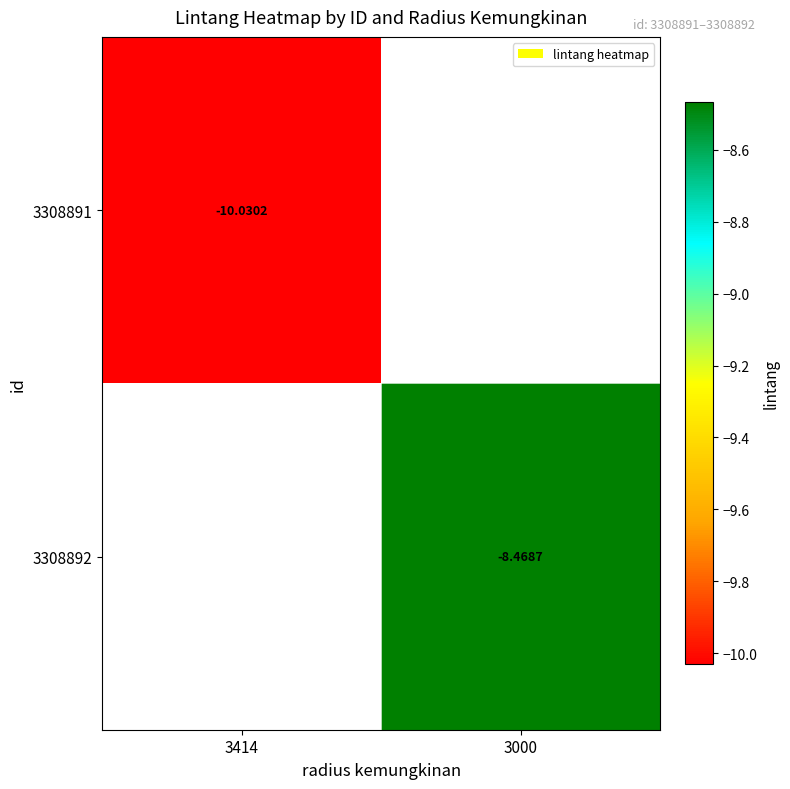

Is the value of 3308892 at 3000 greater than the value of 3308891 at 3414?

Yes